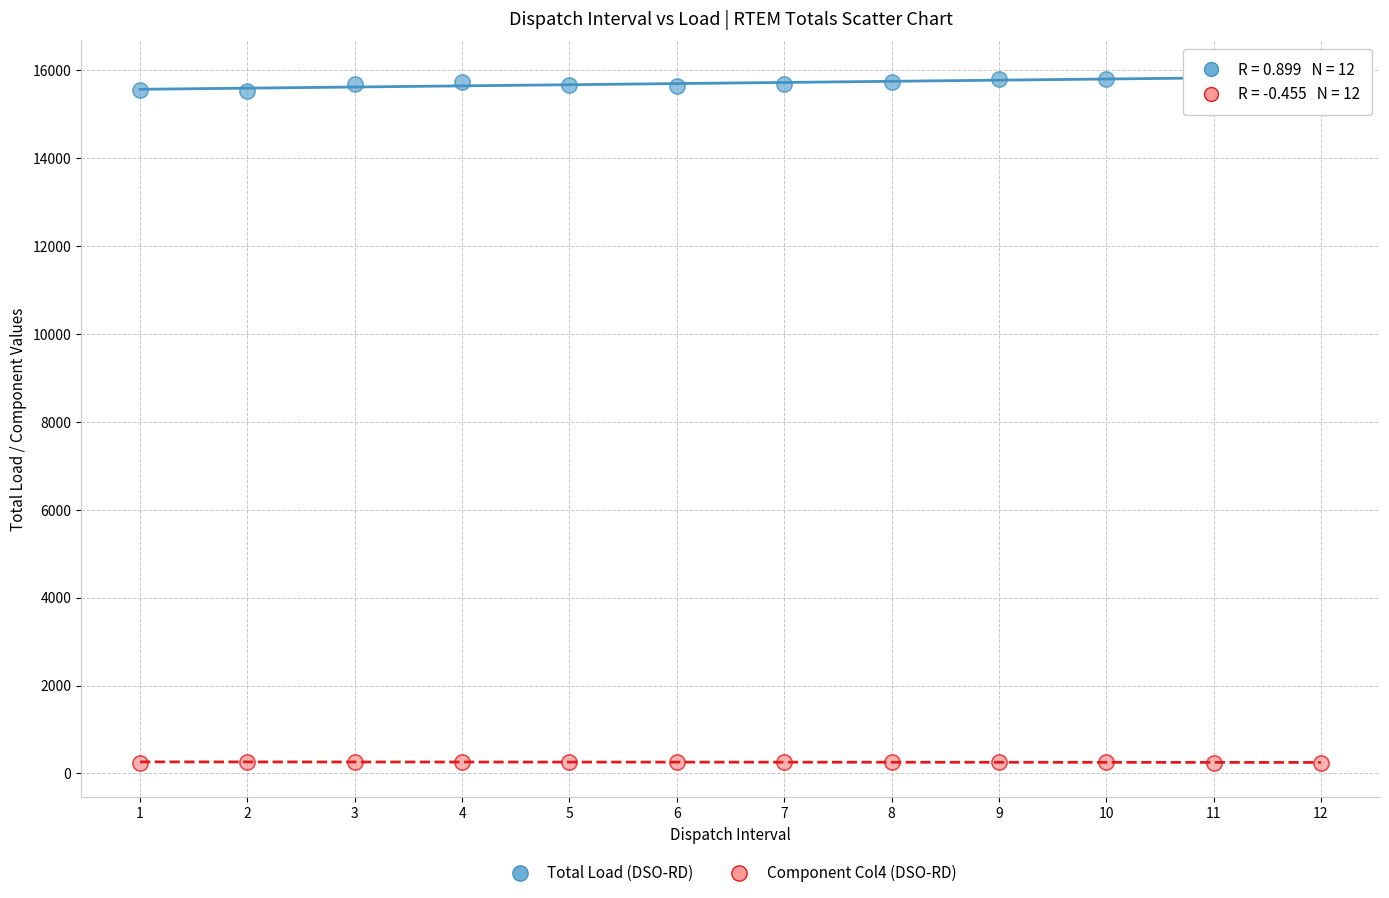

Which series contains the highest Y value?

Total Load (DSO-RD)